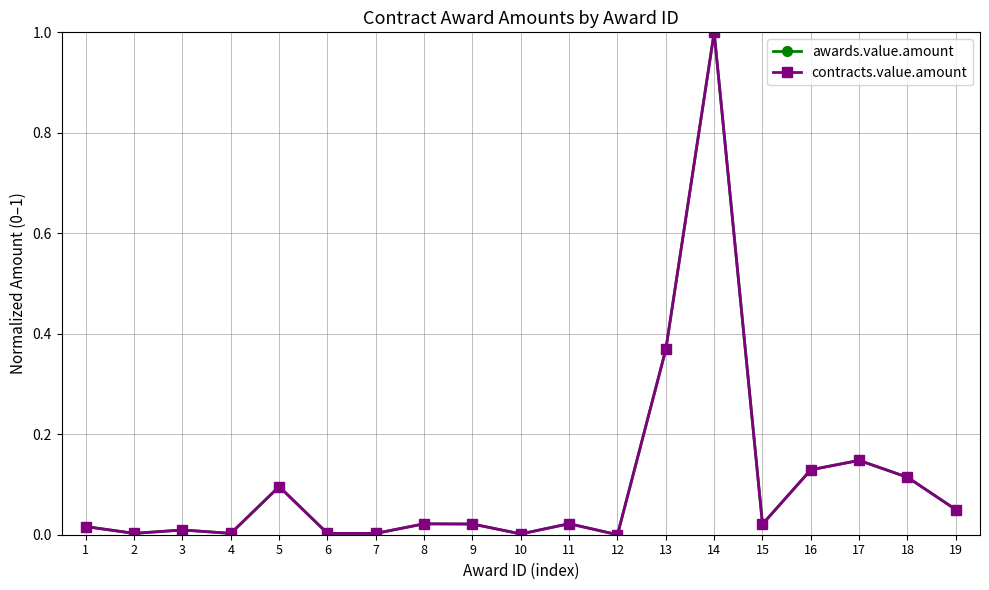

What is the average value of the awards.value.amount series?

0.1